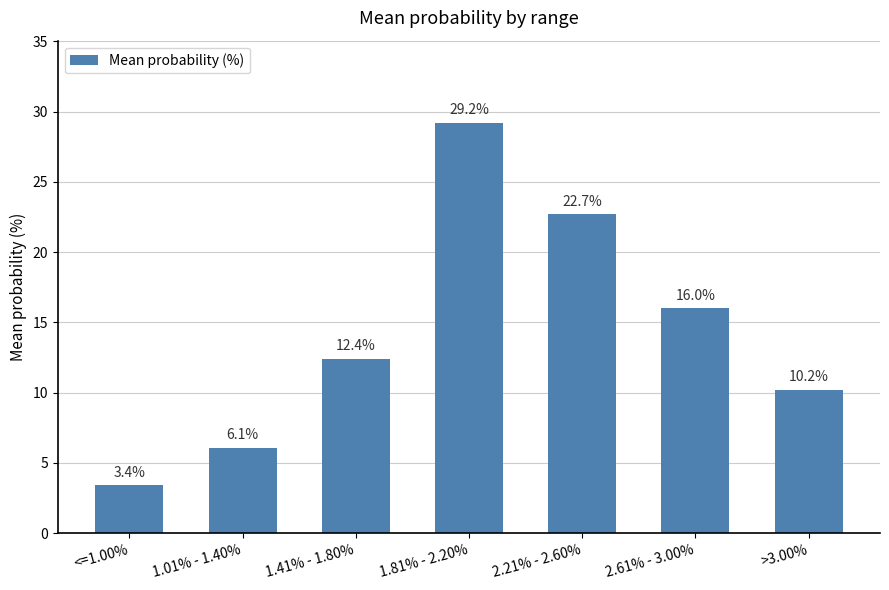

What is the label of the 3rd bar from the left?

1.41% - 1.80%